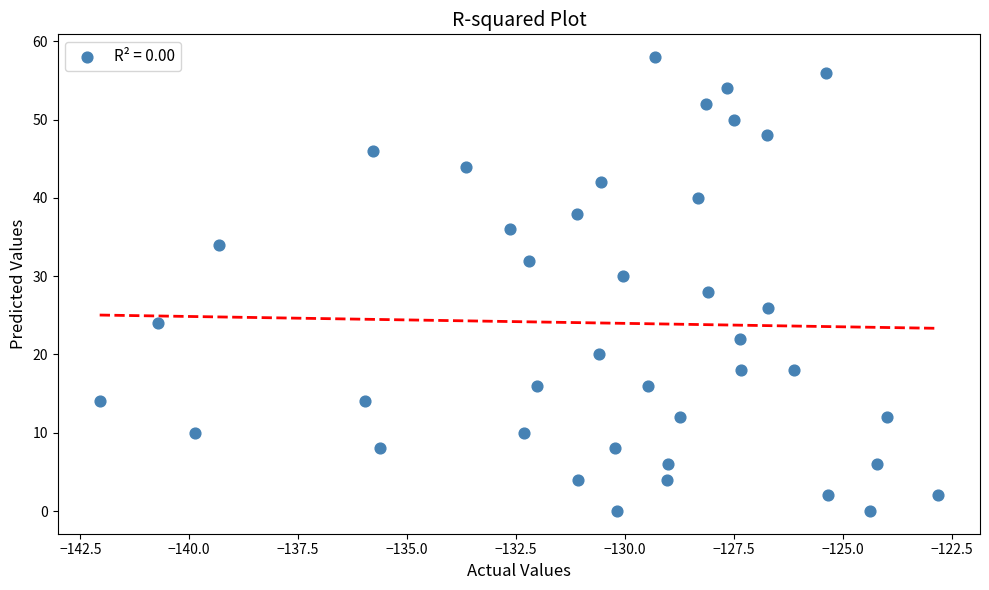

What is the range of Y values (max minus min)?

58